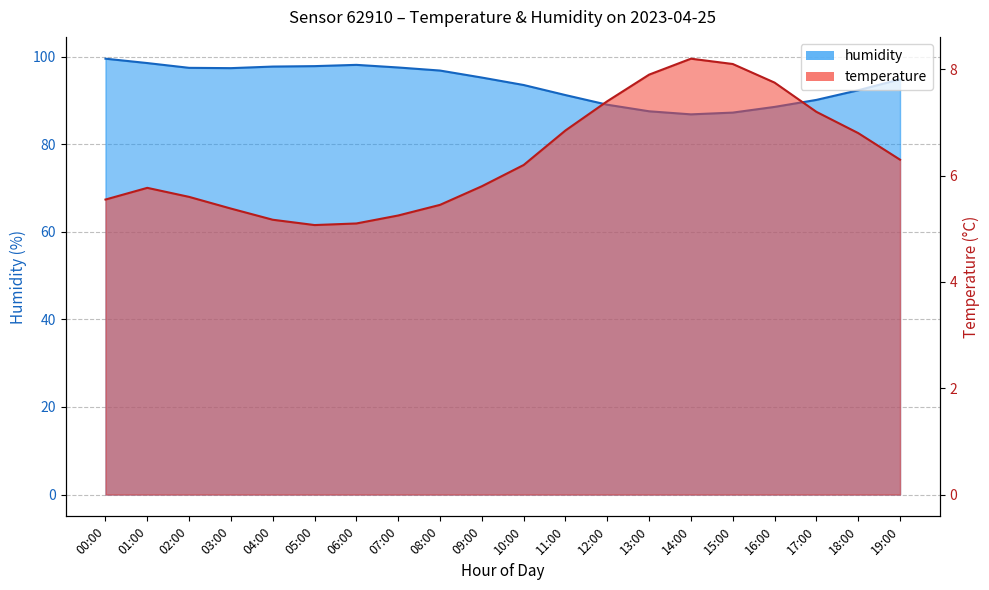

Reading left to right, list all the values displayed in this chart.

temperature: 5.5	5.8	5.6	5.4	5.2	5.1	5.1	5.2	5.5	5.8	6.2	6.8	7.4	7.9	8.2	8.1	7.8	7.2	6.8	6.3
humidity: 99.5	98.5	97.4	97.3	97.7	97.8	98.1	97.5	96.8	95.2	93.5	91.2	89.0	87.5	86.8	87.2	88.5	90.1	92.3	94.8